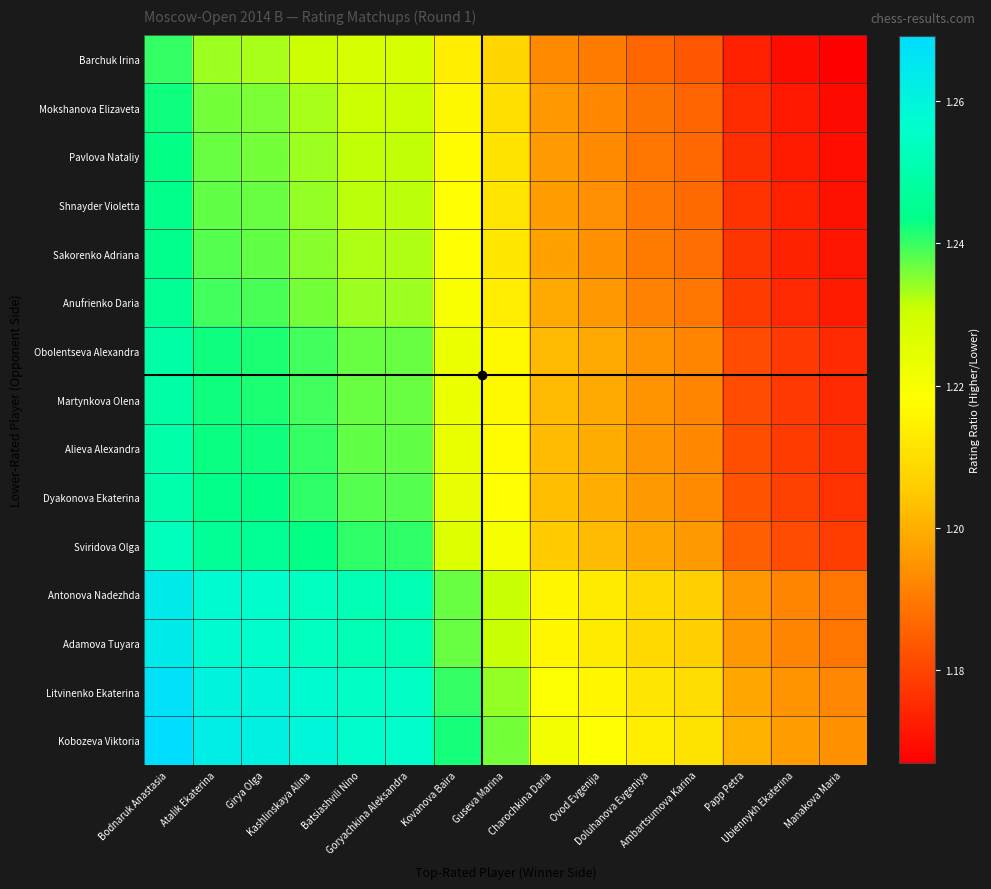

At which category is the sum across all series the highest?

Bodnaruk Anastasia